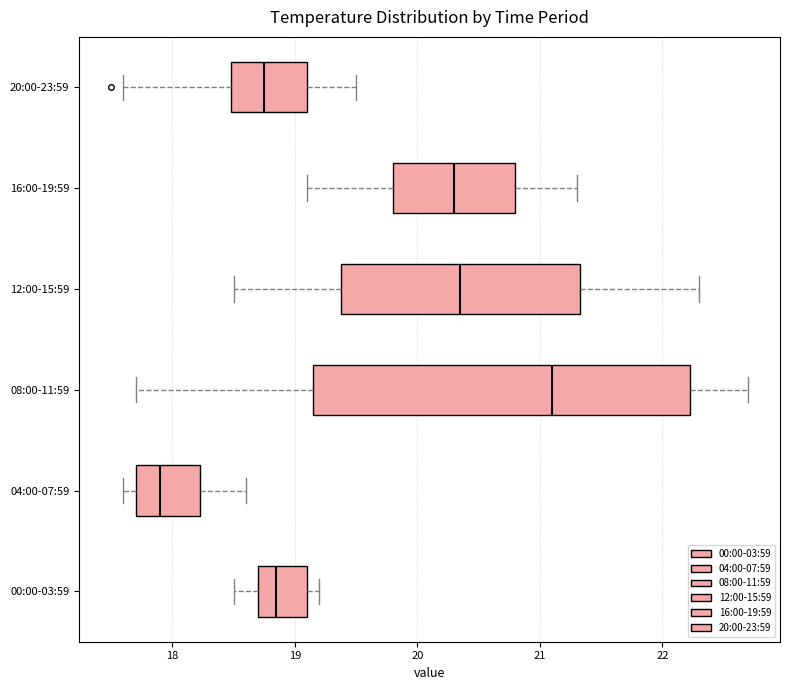

Which box's median line is the furthest to the right?

08:00-11:59